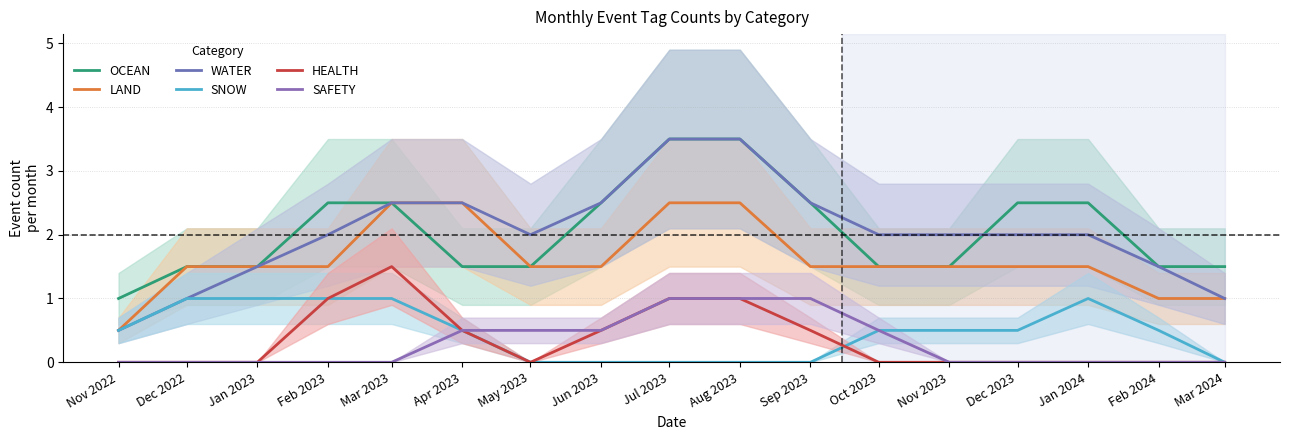

What is the difference between the highest and lowest values at Mar 2024?

1.5